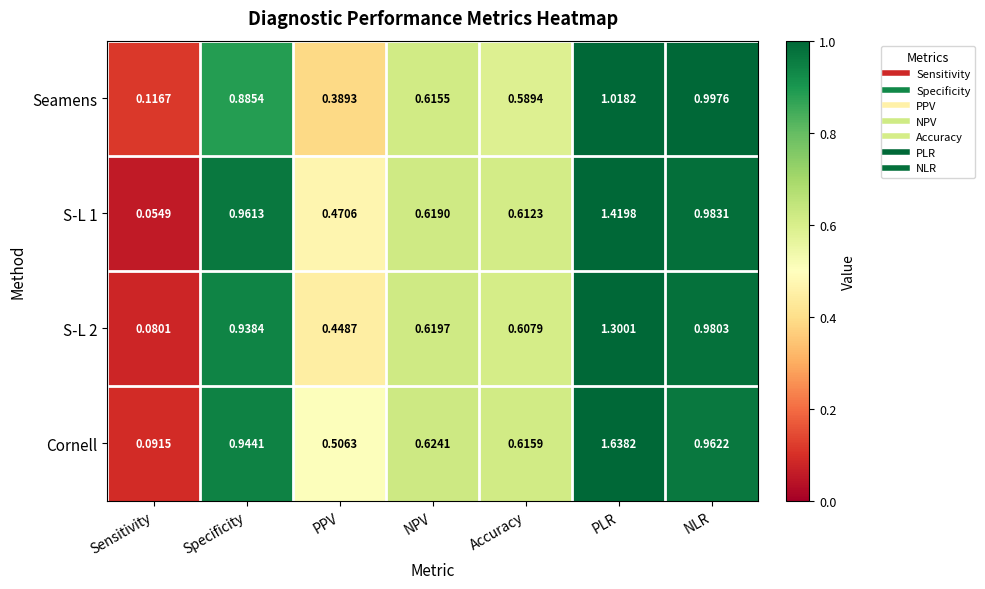

Which category has the highest value across all series?

PLR